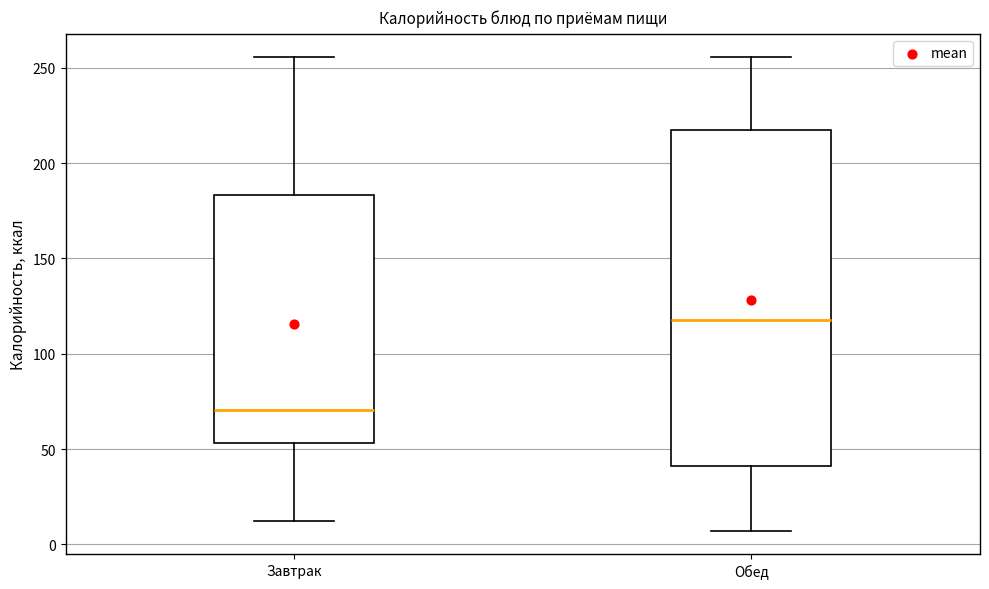

Which box's median line is the lowest?

Завтрак